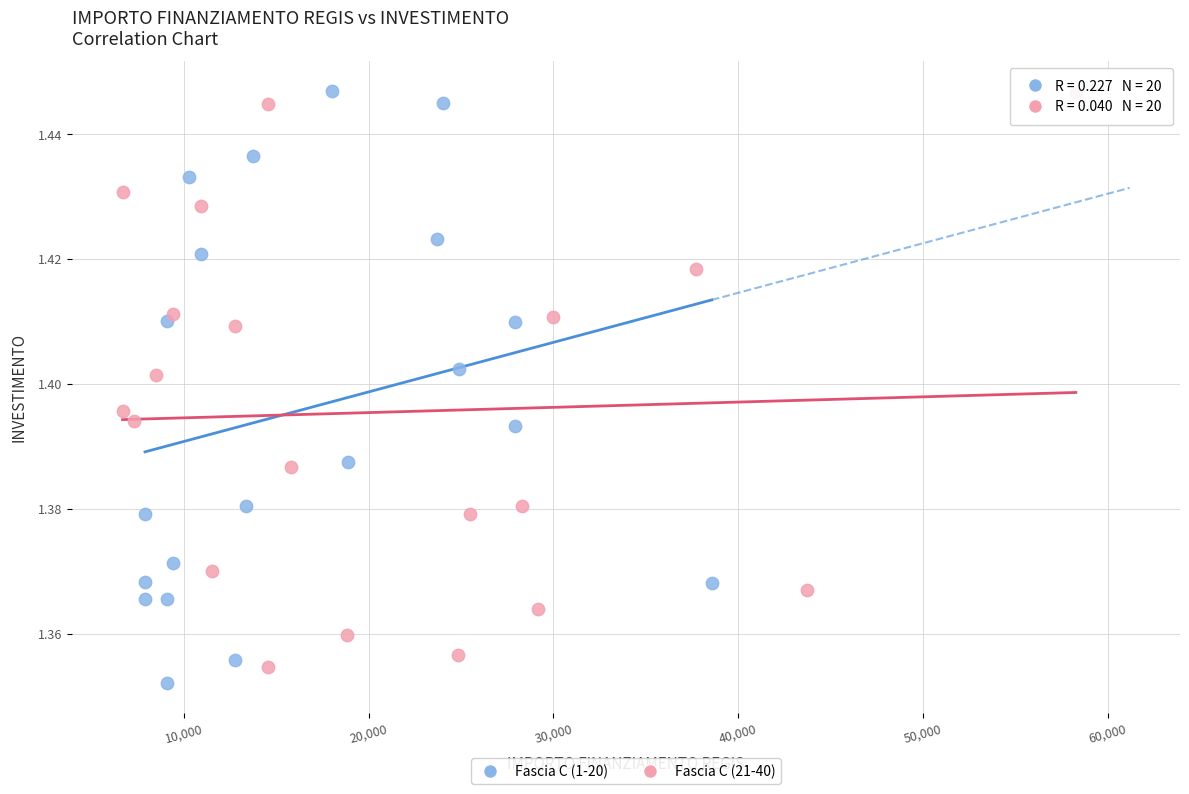

What are all the series names shown in the legend?

Fascia C (1-20), Fascia C (21-40)